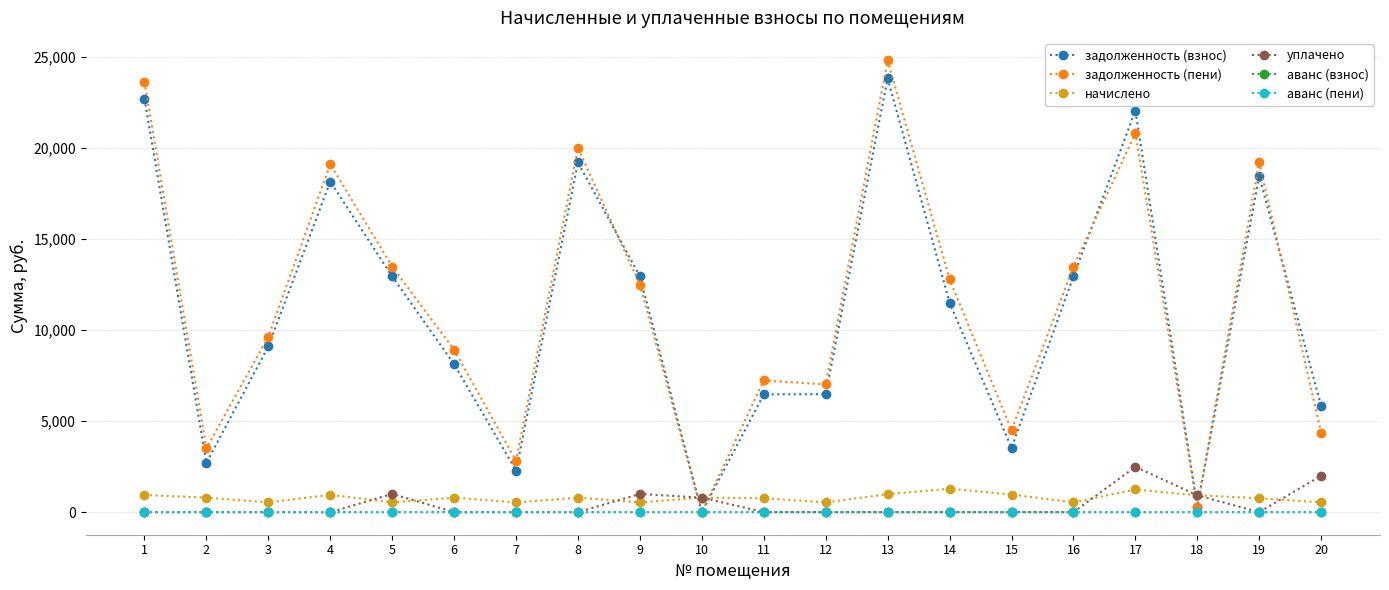

What is the maximum value shown in the chart?

24813.2